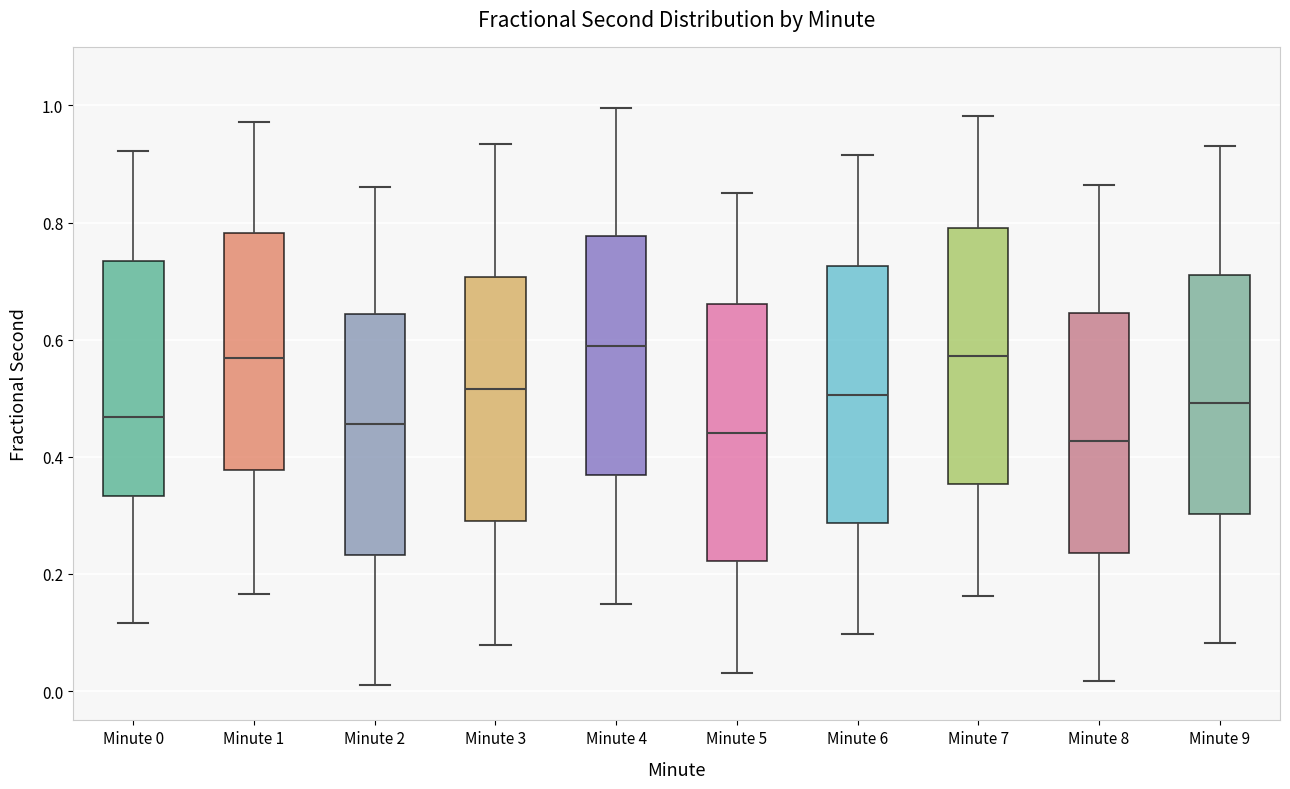

Reading left to right, transcribe this box plot: for each box, give where its median line is, the range the box spans, and where its two whiskers end, as read against the y-axis. The values are not printed on the chart, so give them approximately, as read against the axis.

Minute 0: median 0.46, box 0.34 to 0.74, whiskers 0.12 to 0.92
Minute 1: median 0.56, box 0.38 to 0.78, whiskers 0.16 to 0.98
Minute 2: median 0.46, box 0.24 to 0.64, whiskers 0.02 to 0.86
Minute 3: median 0.52, box 0.28 to 0.70, whiskers 0.08 to 0.94
Minute 4: median 0.58, box 0.36 to 0.78, whiskers 0.14 to 1.00
Minute 5: median 0.44, box 0.22 to 0.66, whiskers 0.04 to 0.86
Minute 6: median 0.50, box 0.28 to 0.72, whiskers 0.10 to 0.92
Minute 7: median 0.58, box 0.36 to 0.80, whiskers 0.16 to 0.98
Minute 8: median 0.42, box 0.24 to 0.64, whiskers 0.02 to 0.86
Minute 9: median 0.50, box 0.30 to 0.72, whiskers 0.08 to 0.94